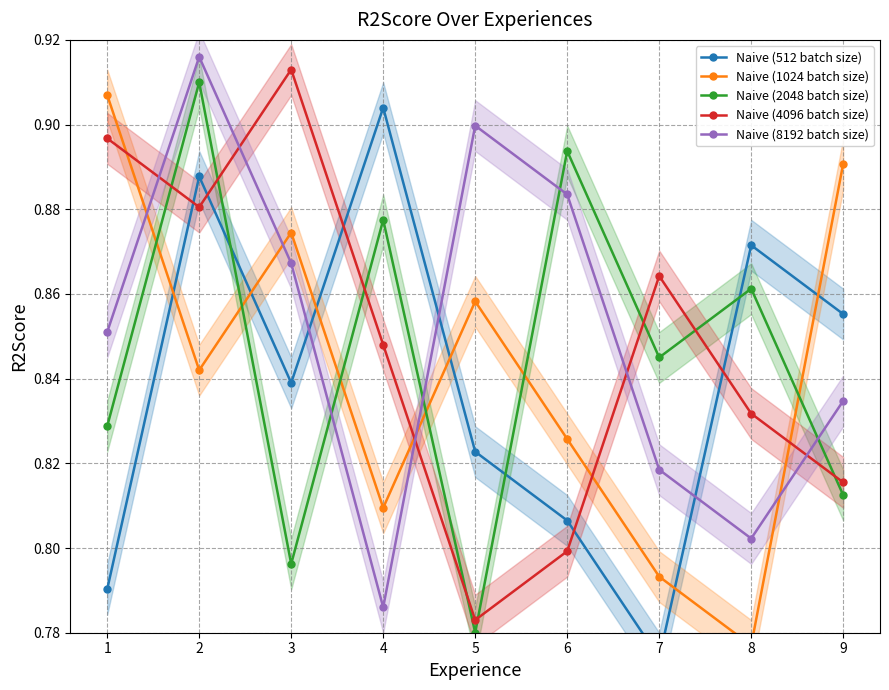

Reading right to left, extract all data points from this chart.

Naive (512 batch size): 0.9	0.9	0.8	0.8	0.8	0.9	0.8	0.9	0.8
Naive (1024 batch size): 0.9	0.8	0.8	0.8	0.9	0.8	0.9	0.8	0.9
Naive (2048 batch size): 0.8	0.9	0.8	0.9	0.8	0.9	0.8	0.9	0.8
Naive (4096 batch size): 0.8	0.8	0.9	0.8	0.8	0.8	0.9	0.9	0.9
Naive (8192 batch size): 0.8	0.8	0.8	0.9	0.9	0.8	0.9	0.9	0.9